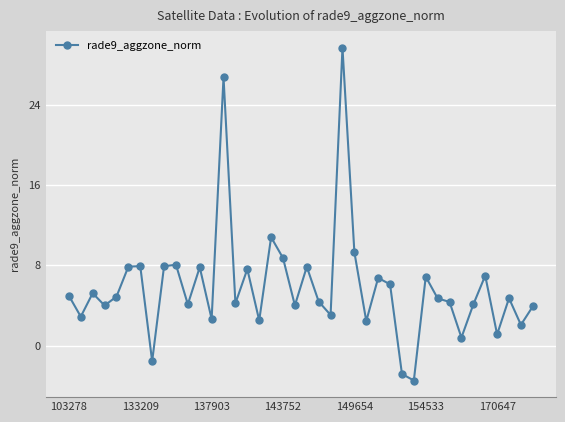

What is the value of the 14th point from the left?

26.7